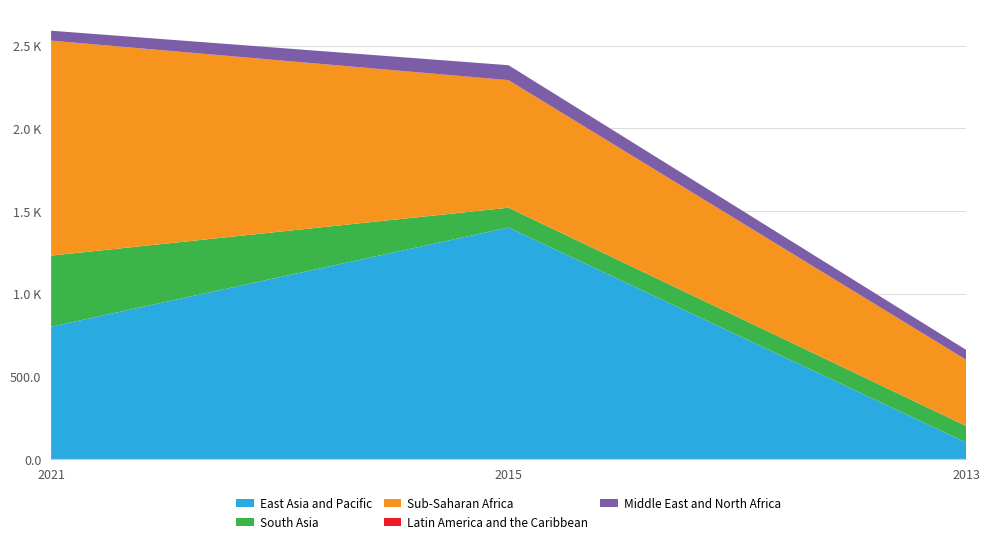

Reading right to left, extract all data points from this chart.

East Asia and Pacific: 100.0	1400.0	800.0
South Asia: 100.0	120.0	430.0
Sub-Saharan Africa: 400.0	770.0	1300.0
Latin America and the Caribbean: 0.3	1.8	0.6
Middle East and North Africa: 60.0	90.0	60.0